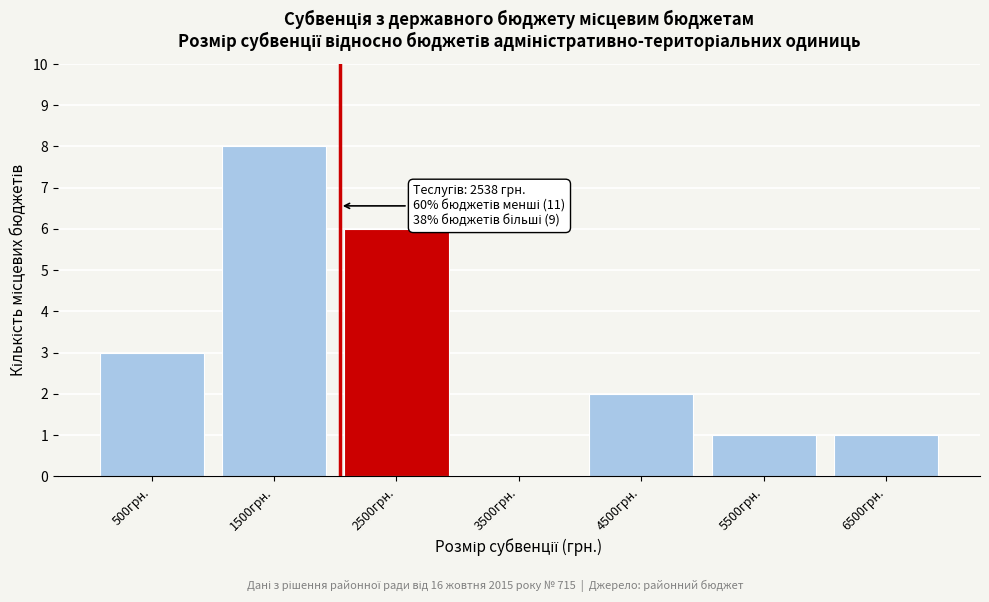

Reading left to right, extract all data points from this chart.

500грн.=3	1500грн.=8	2500грн.=6	3500грн.=0	4500грн.=2	5500грн.=1	6500грн.=1